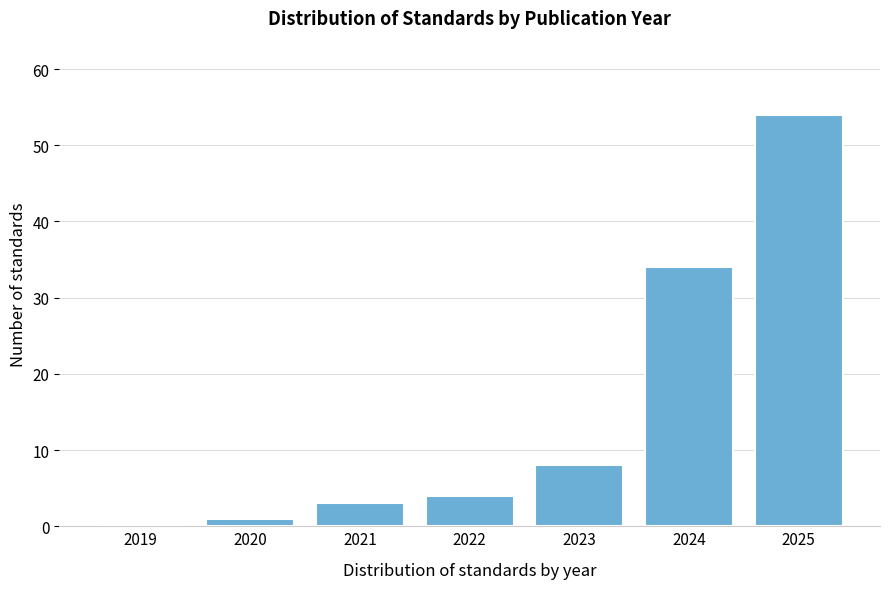

Reading right to left, transcribe all the data shown in this chart.

2025=54	2024=34	2023=8	2022=4	2021=3	2020=1	2019=0